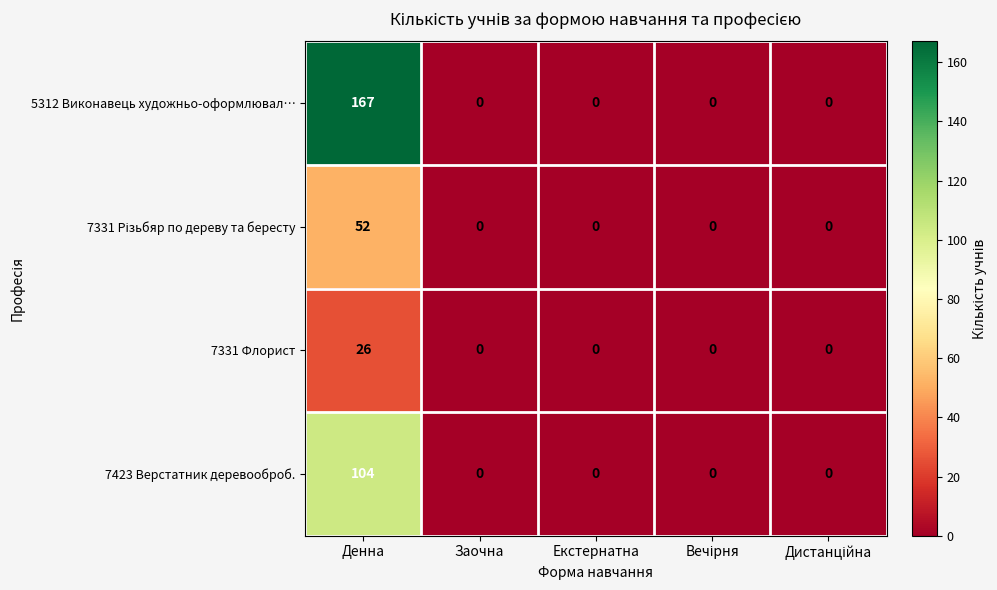

The 7331 Флорист series shows 44 at Денна. True or false?

False